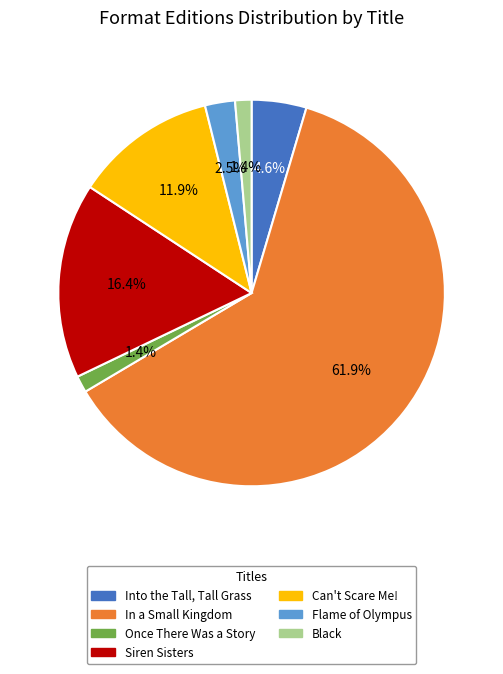

What is the total percentage of Siren Sisters and Flame of Olympus?

18.9%